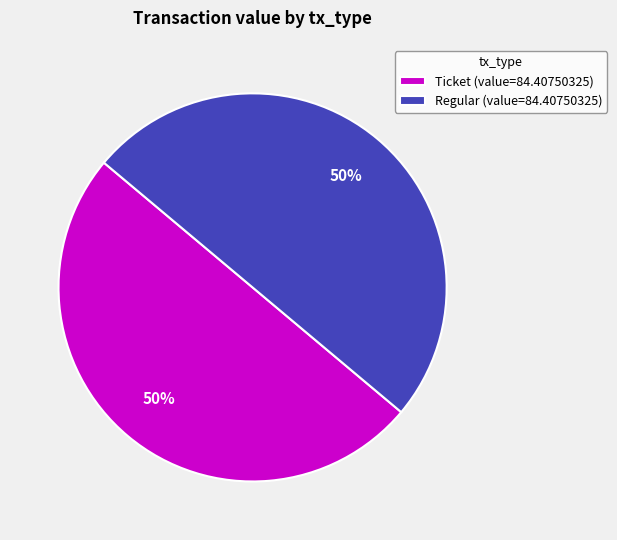

Count the number of slices in the pie.

2